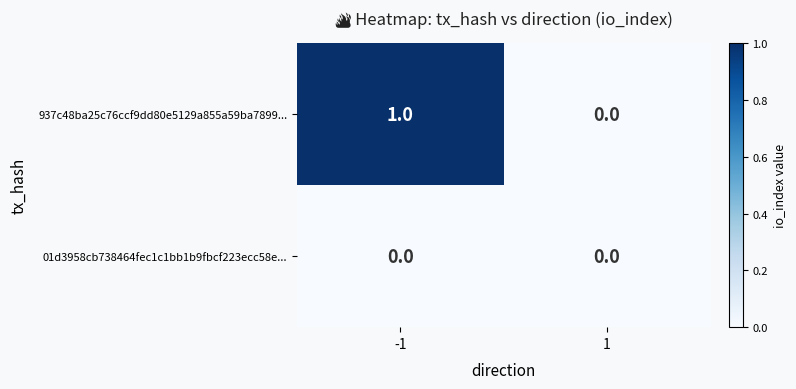

Which series has the largest total across all categories?

937c48ba25c76ccf9dd80e5129a855a59ba7899...